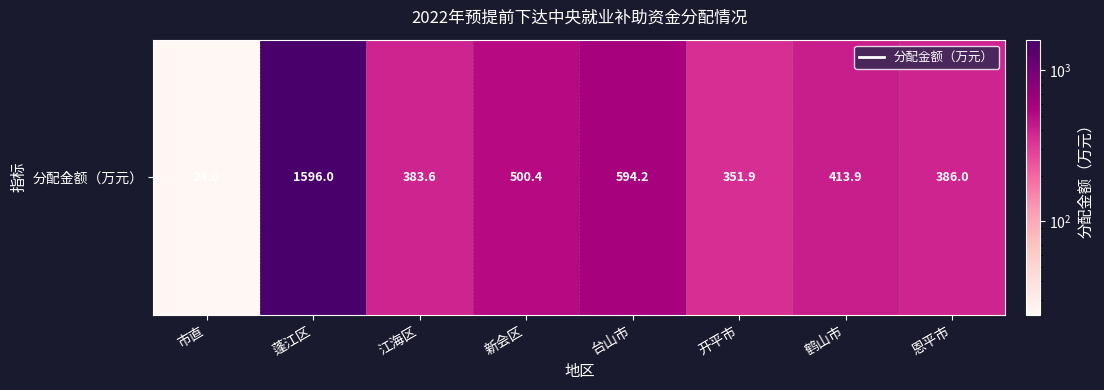

What is the minimum value shown in the chart?

24.0